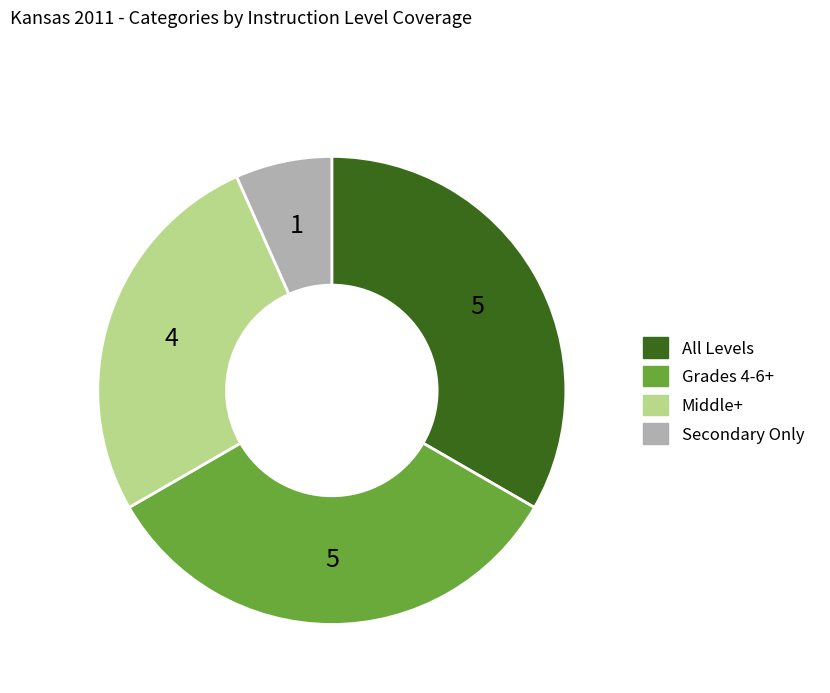

Does any single category account for the majority?

No